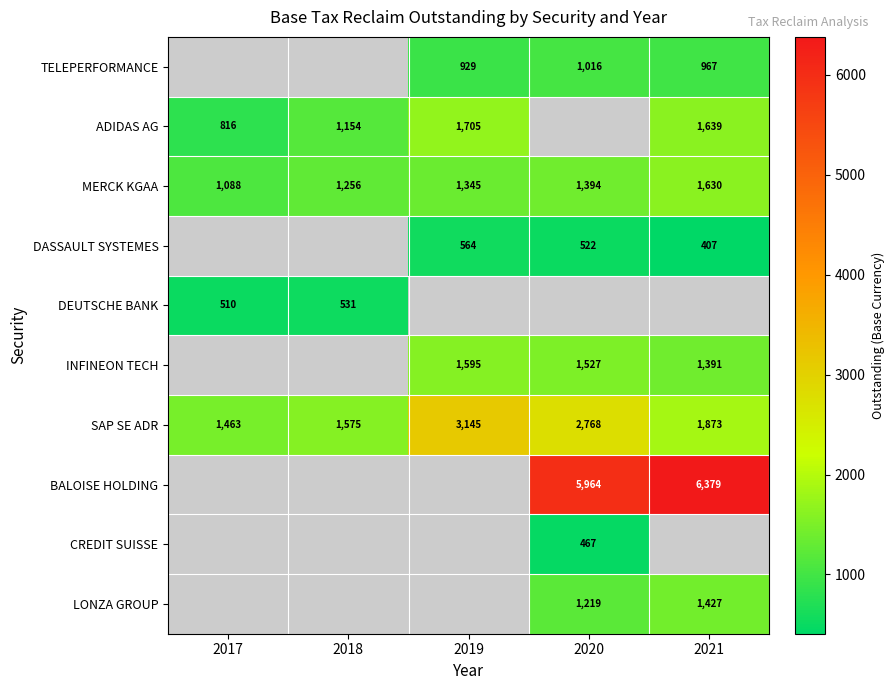

How many data points in SAP SE ADR are above 1872?

3